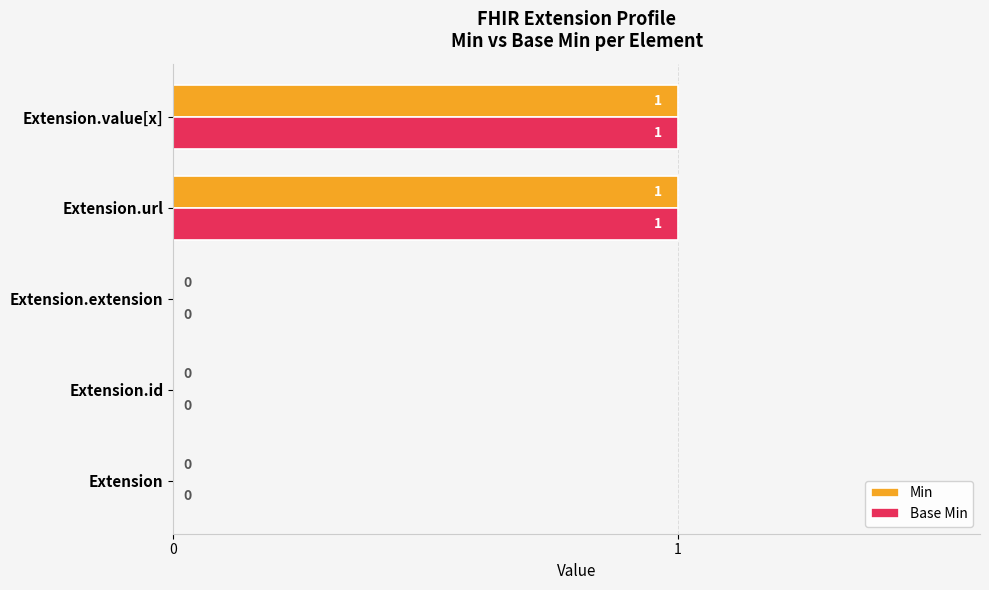

What are all the series names shown in the legend?

Min, Base Min